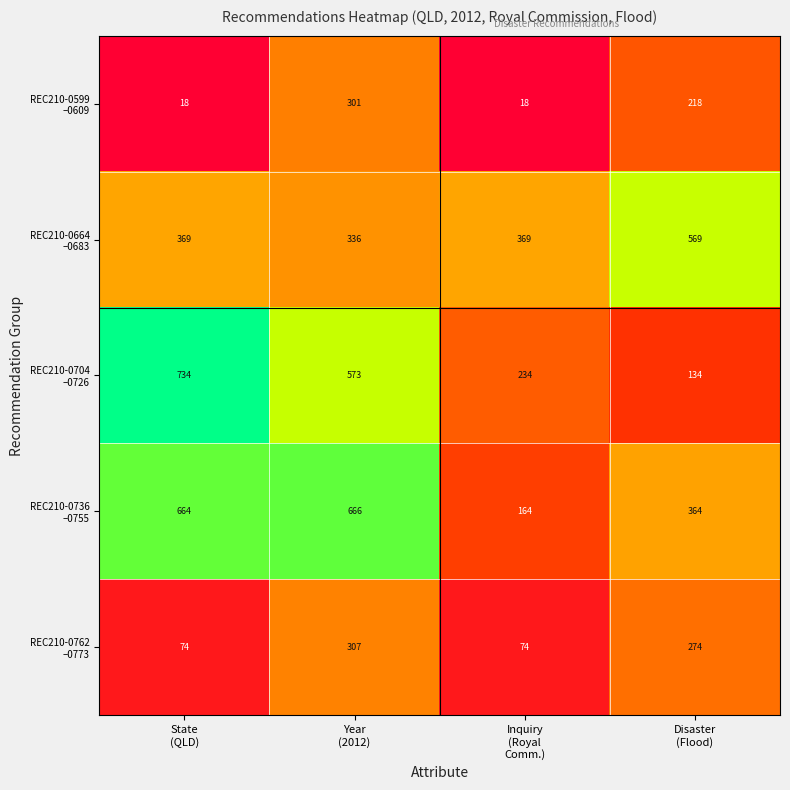

Count the number of data series in this chart.

5